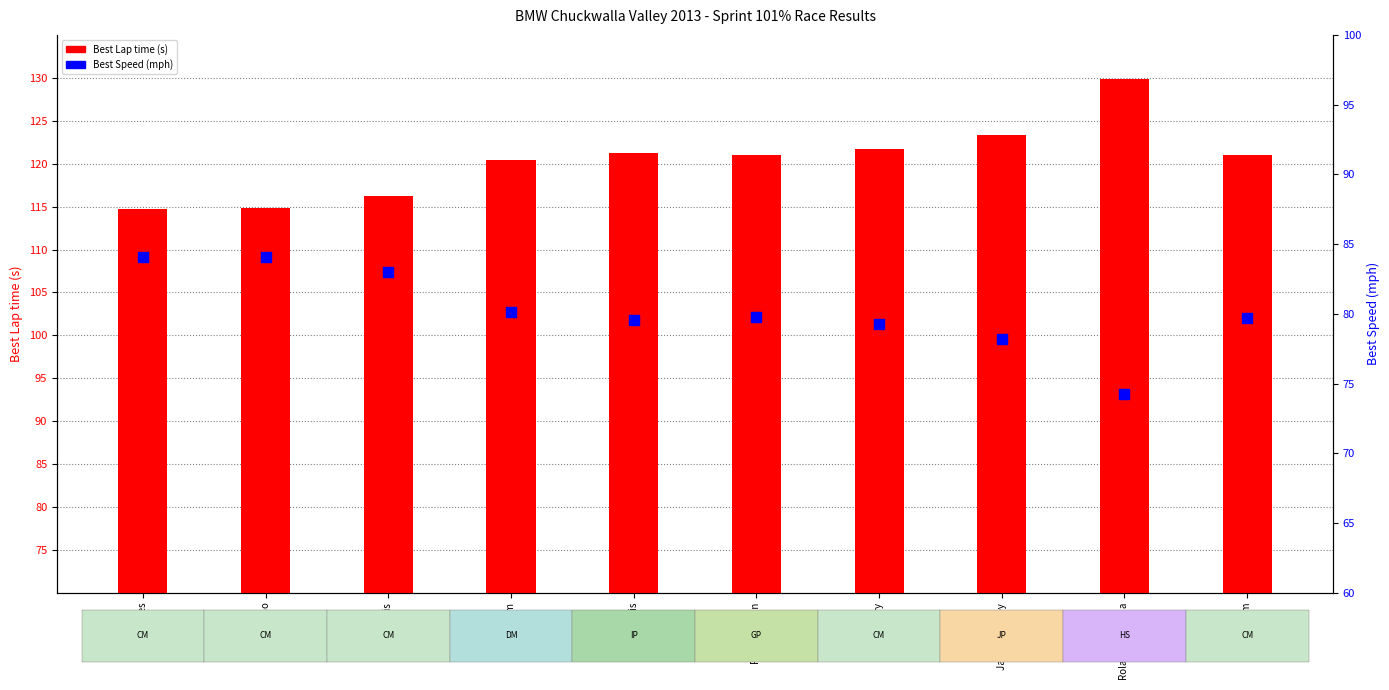

What are all the series names shown in the legend?

Best Lap time (s), Best Speed (mph)